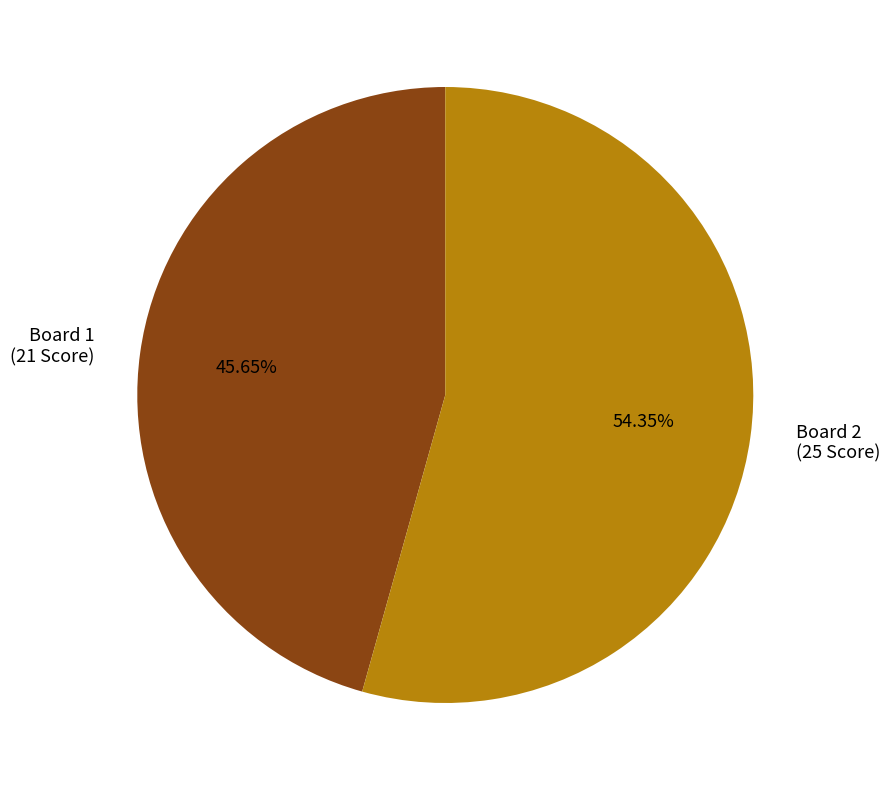

Is the sum of Board 1 and Board 2 greater than half?

Yes